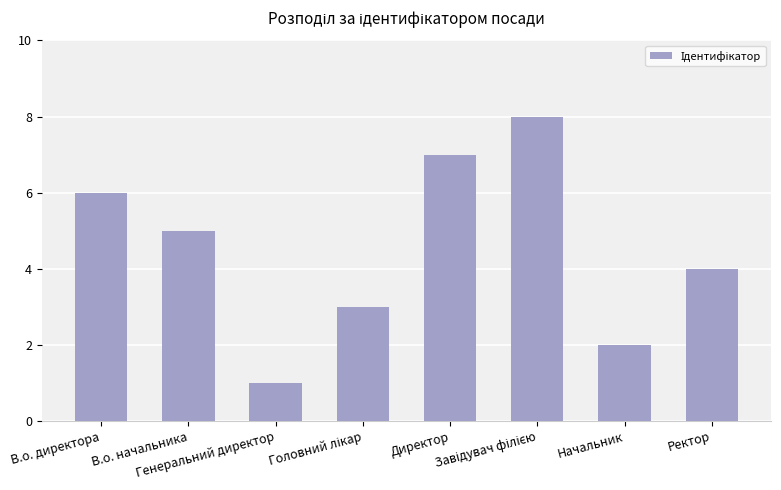

Is it true that the value at Директор is 7?

True